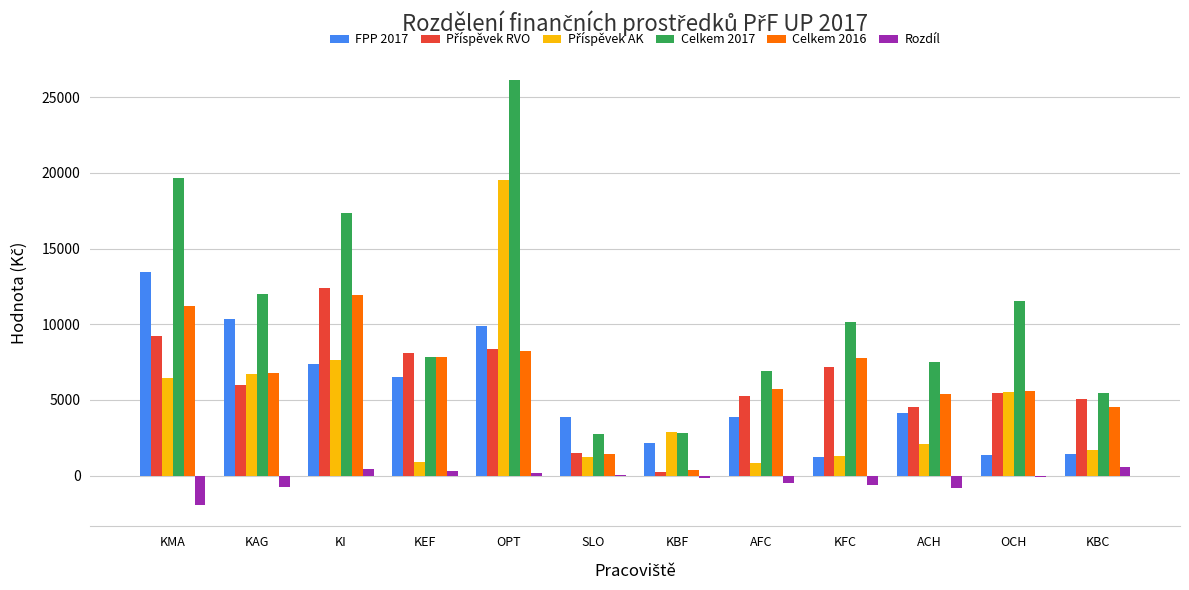

Is it true that FPP 2017 equals 1659.0 at AFC?

False